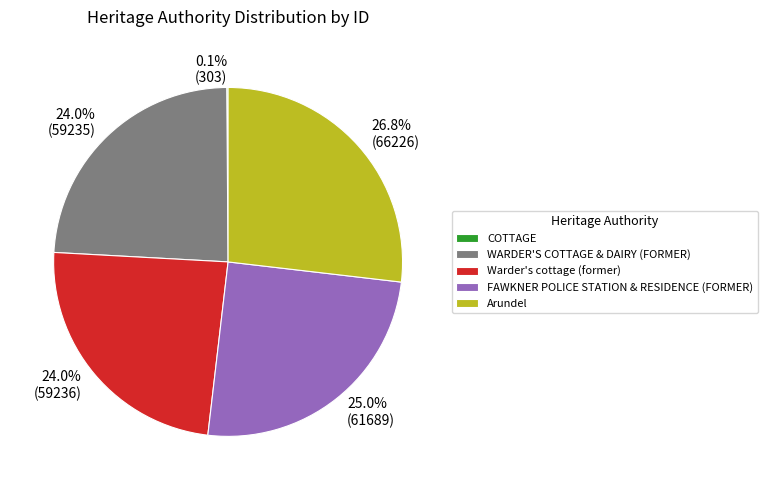

Is there a majority slice in this chart?

No